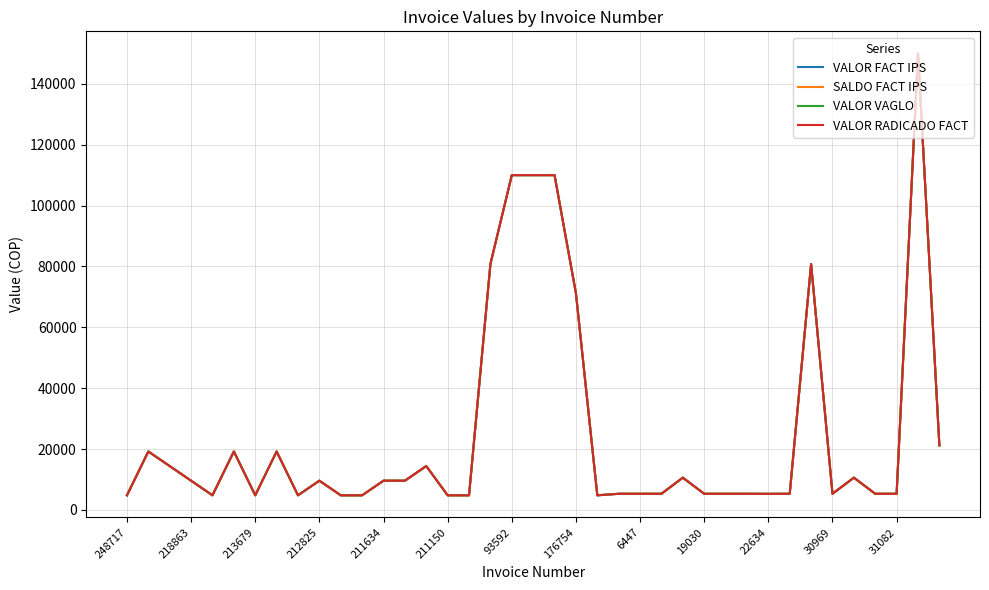

Is this an area chart (filled region under the line)?

No